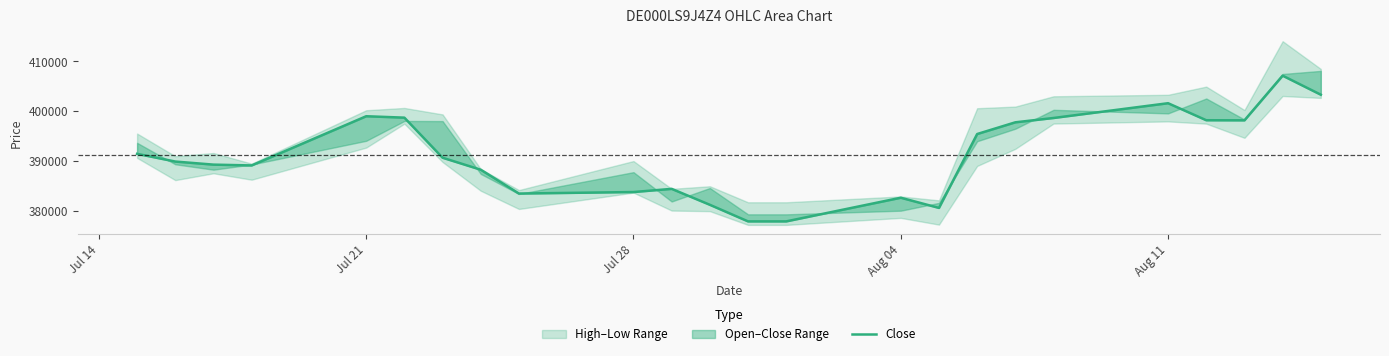

What is the average value?

391158